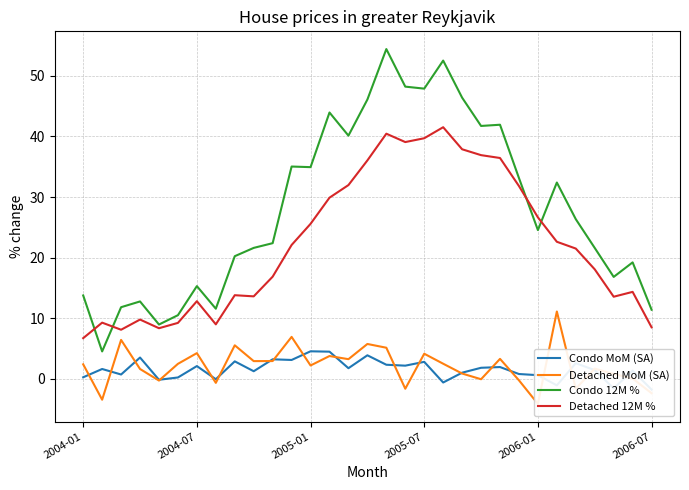

What position from the right is 29?

2